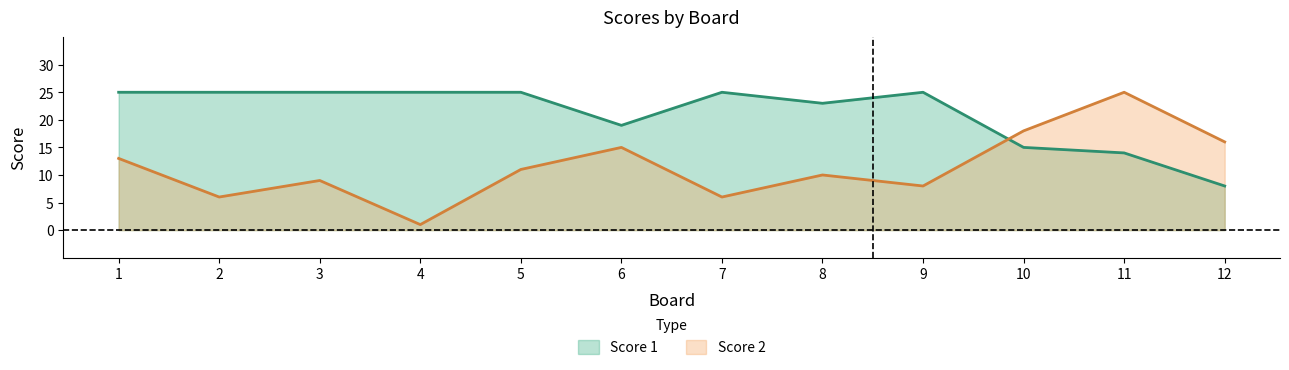

Reading right to left, what are all the values shown in this chart?

Score 1: 8	14	15	25	23	25	19	25	25	25	25	25
Score 2: 16	25	18	8	10	6	15	11	1	9	6	13